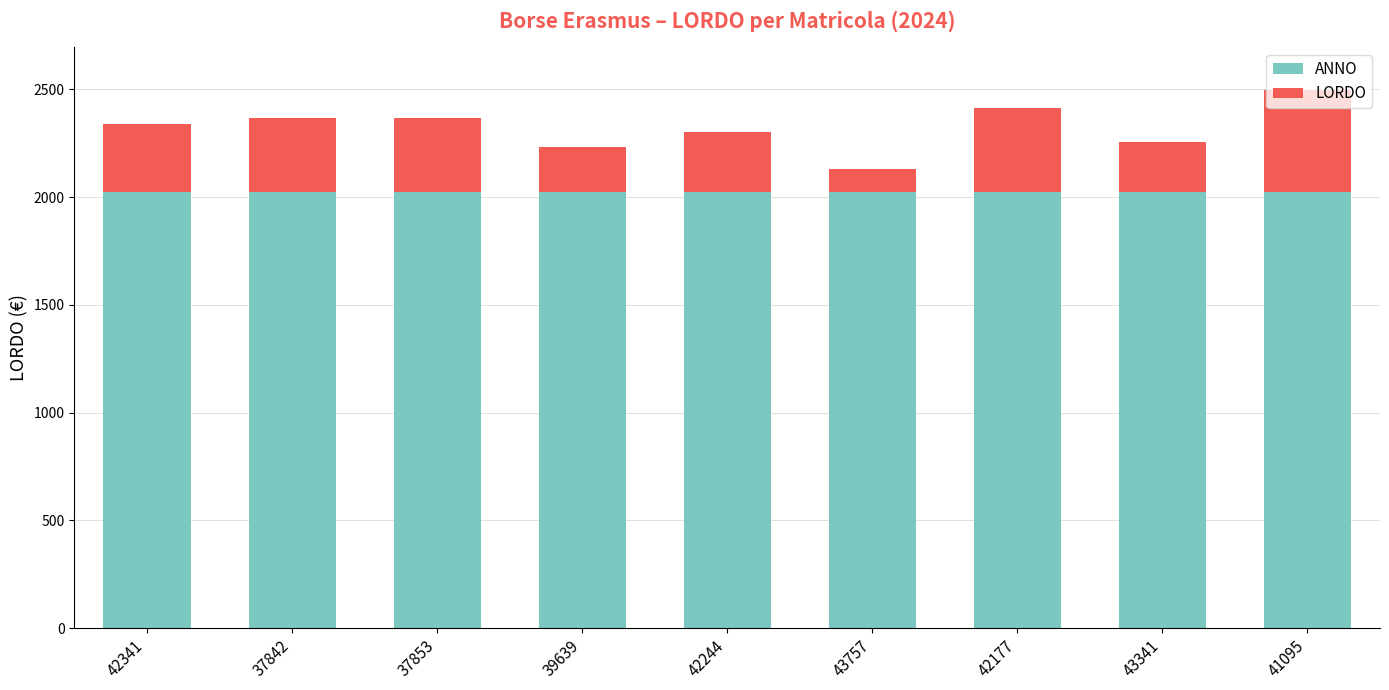

What is the sum of the ANNO values at 42177 and 43341?

4048.0